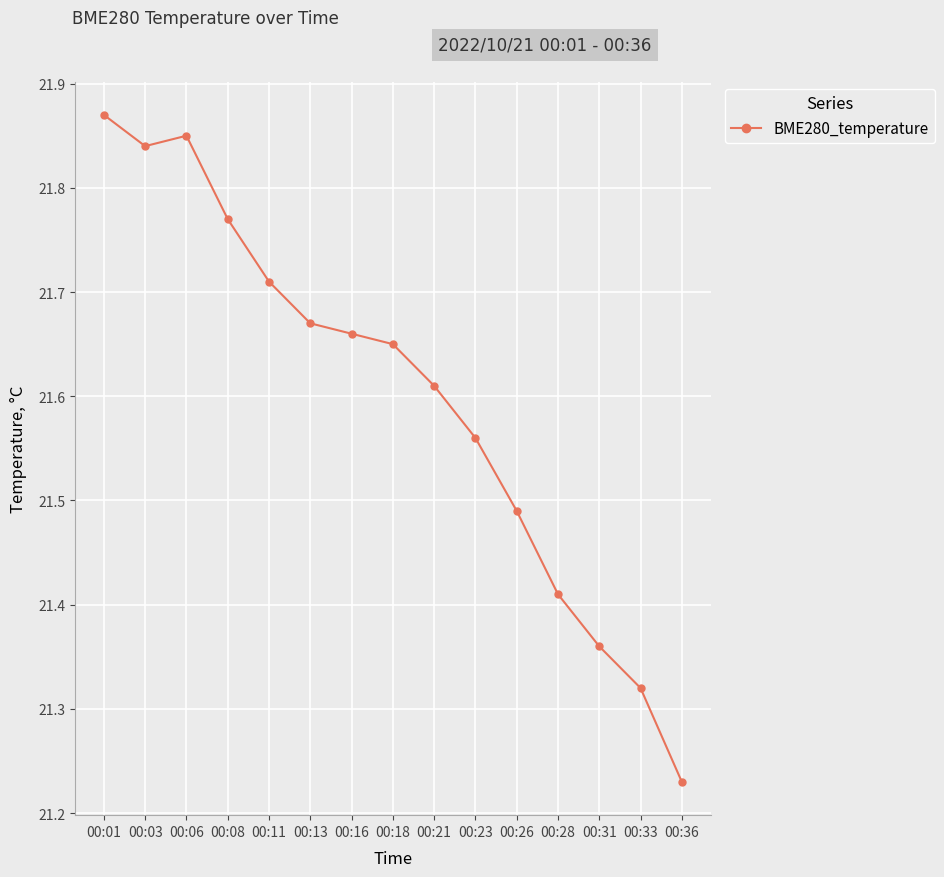

Rank the categories by value from highest to lowest.

00:01, 00:06, 00:03, 00:08, 00:11, 00:13, 00:16, 00:18, 00:21, 00:23, 00:26, 00:28, 00:31, 00:33, 00:36